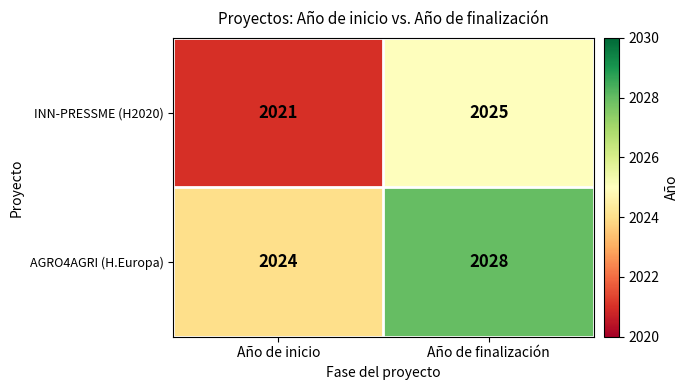

At which category does the chart reach its minimum across all series?

Año de inicio